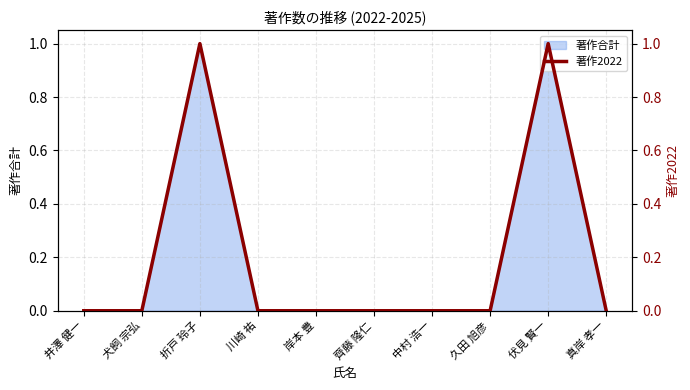

What is the sum of all values?

2